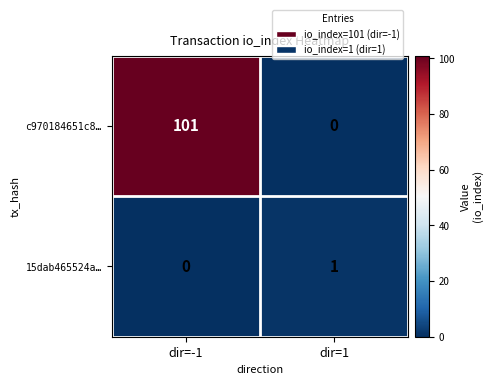

Which series has the widest spread of values?

c970184651c8…